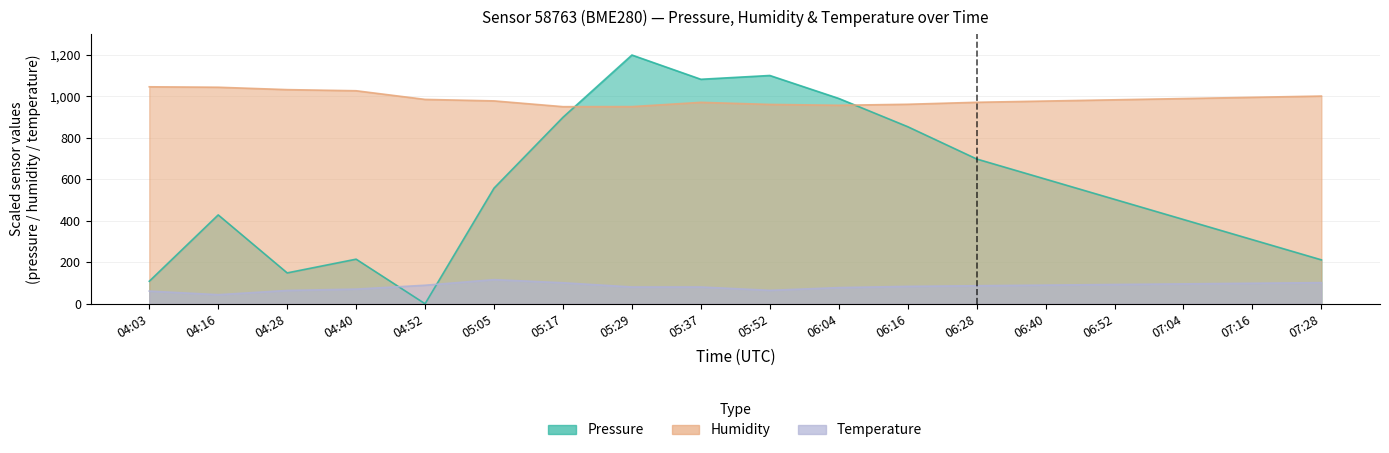

What is the difference between the maximum and minimum values in the humidity series?

95.9